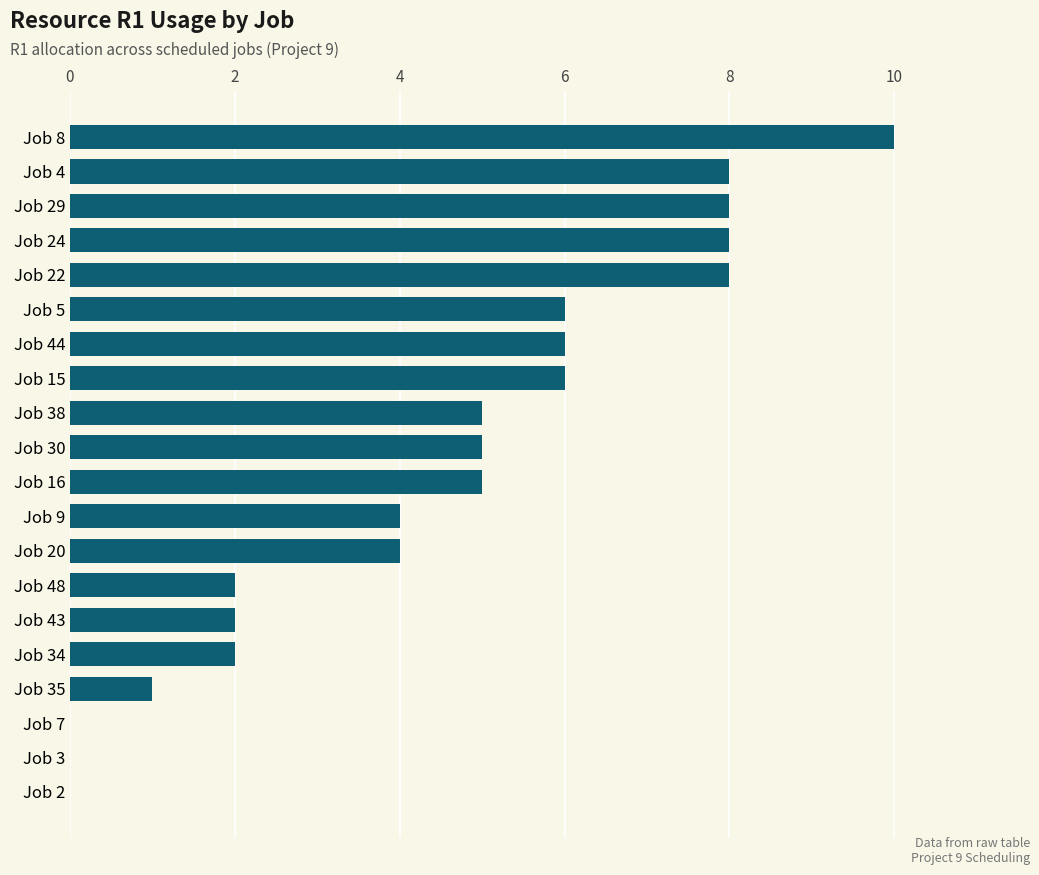

What is the sum of all values?

90